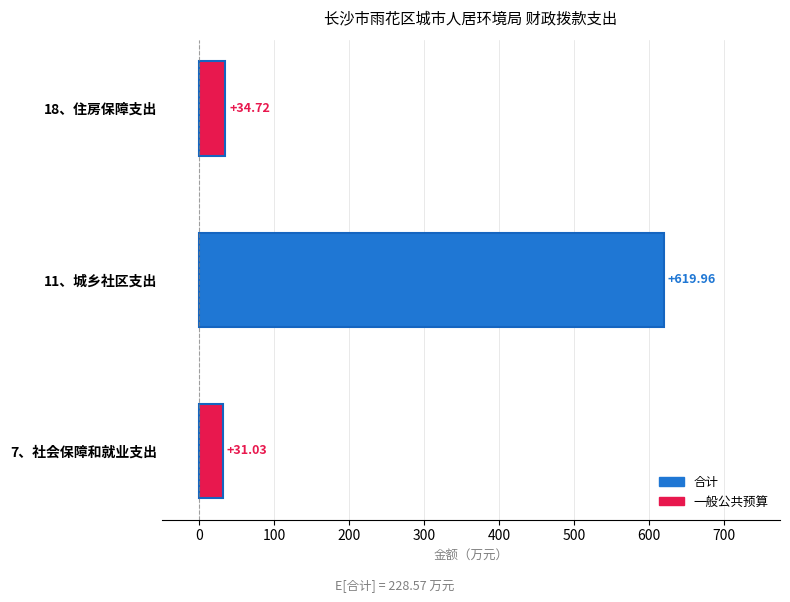

What is the value of the 一般公共预算 bar at the 1st from the left?

31.0